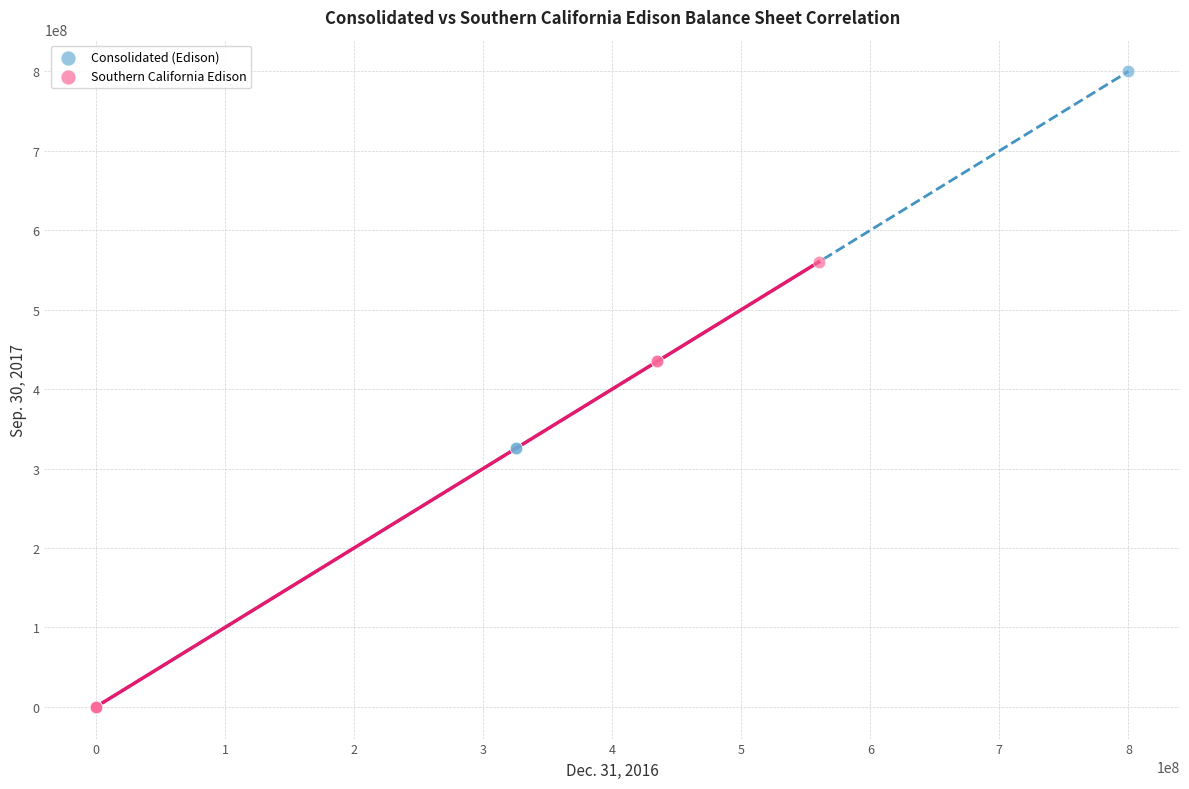

Which series reaches the maximum Y coordinate?

Consolidated (Edison)